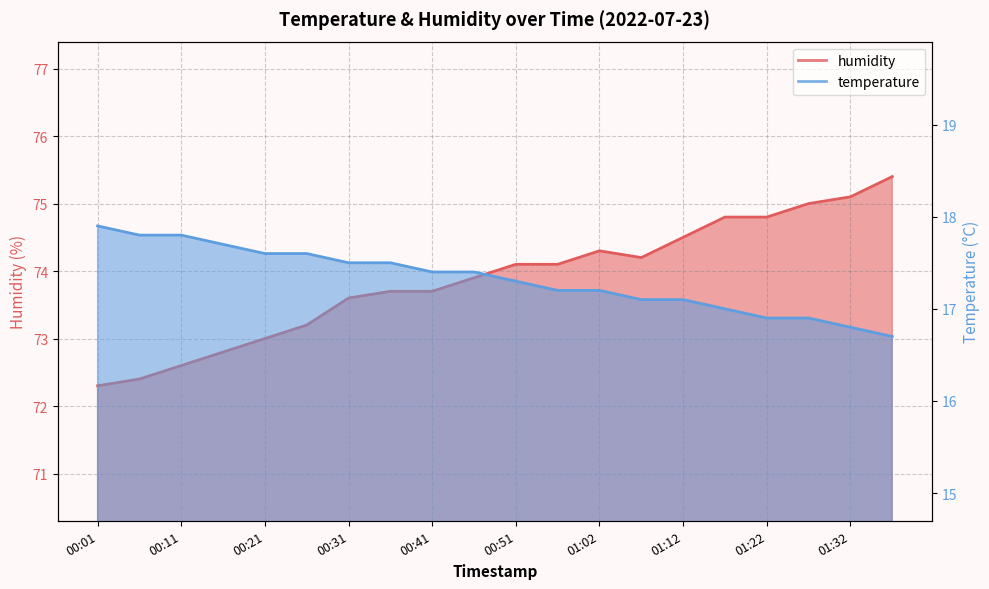

Does the chart display data point markers on the line(s)?

No